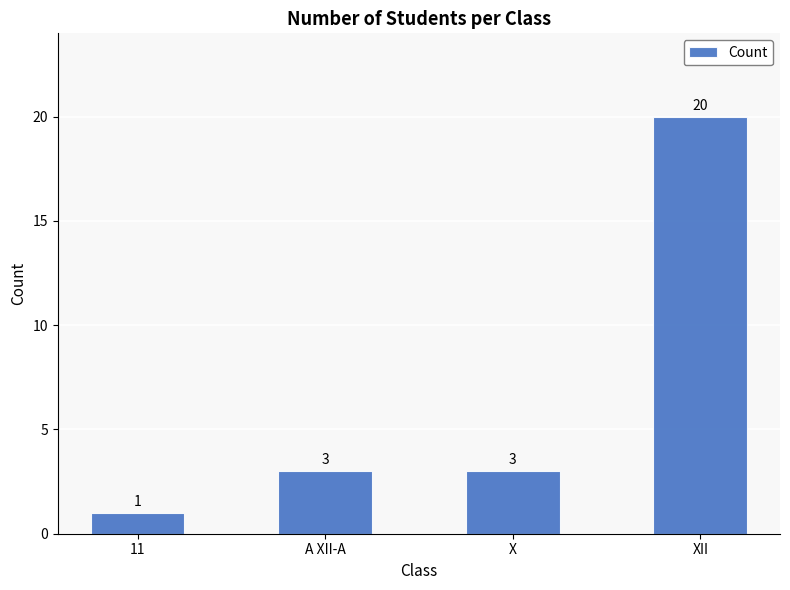

What is the sum of all values?

27